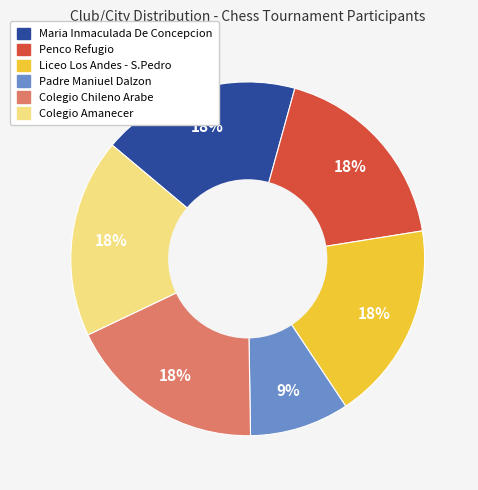

Is there a majority slice in this chart?

No